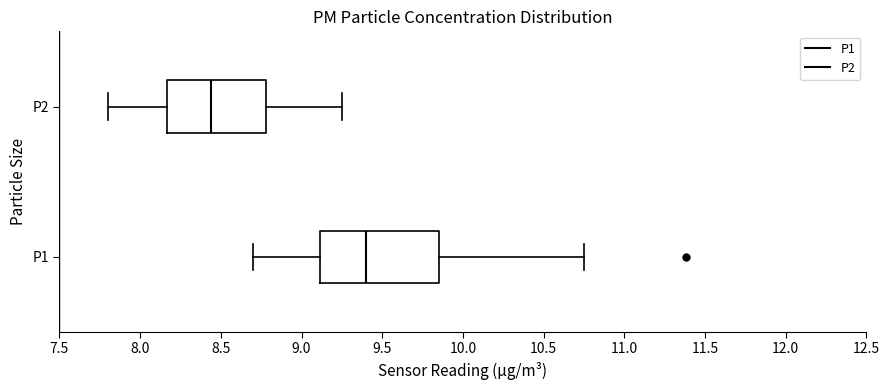

Which box has the furthest to the right median line?

P1